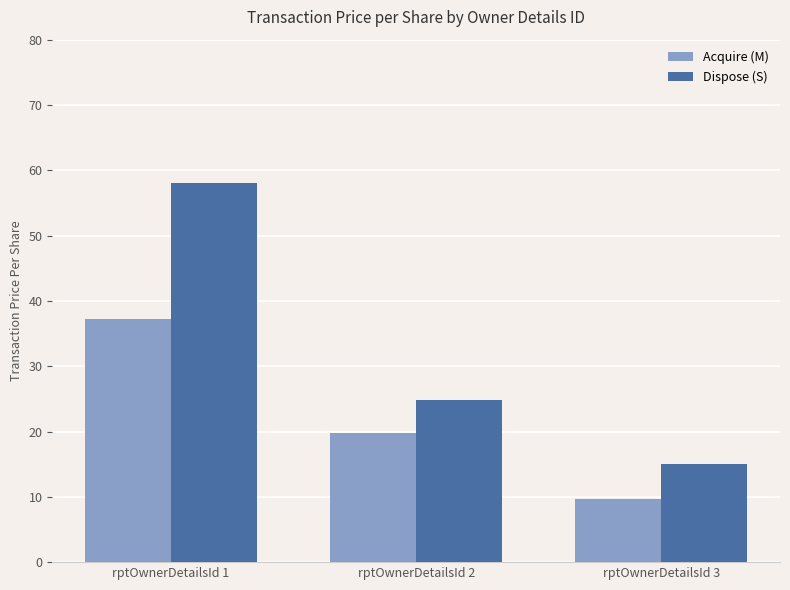

Rank the categories by Dispose (S) value from lowest to highest.

rptOwnerDetailsId 3, rptOwnerDetailsId 2, rptOwnerDetailsId 1